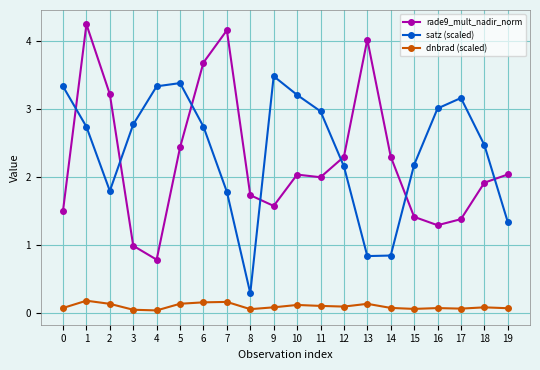

True or false: satz (scaled) and dnbrad (scaled) intersect in this chart.

False